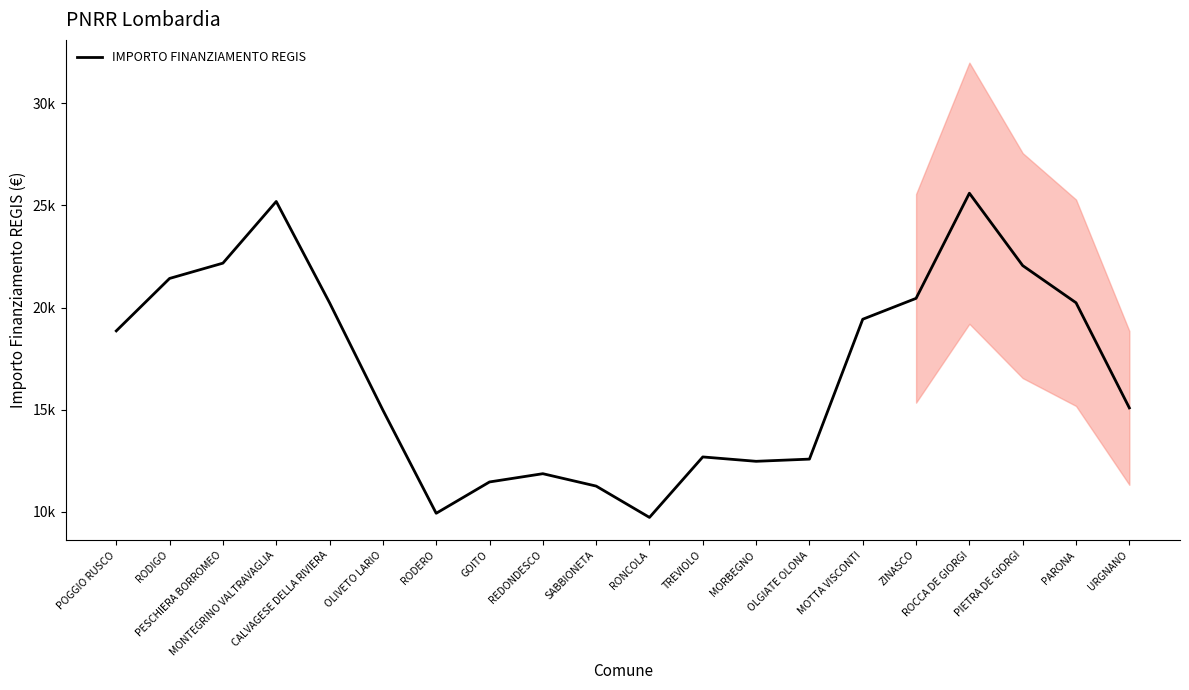

Where is the data nearest to the value 17657?

POGGIO RUSCO